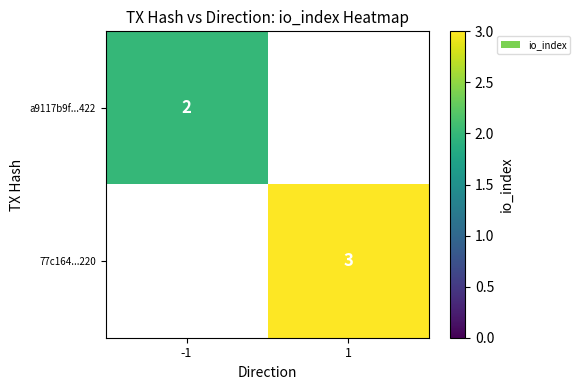

Is it true that 77c164...220 equals 3 at 1?

True